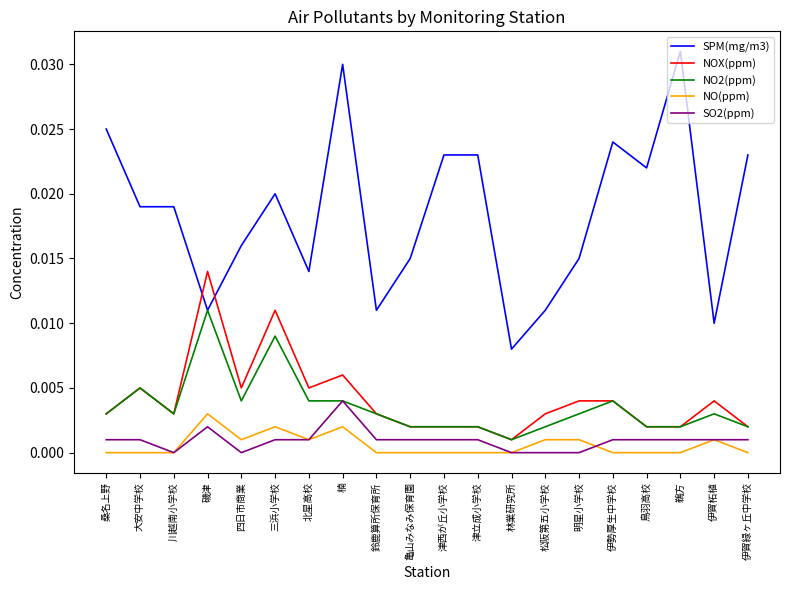

The NOX(ppm) series shows 0.0 at 伊勢厚生中学校. True or false?

True